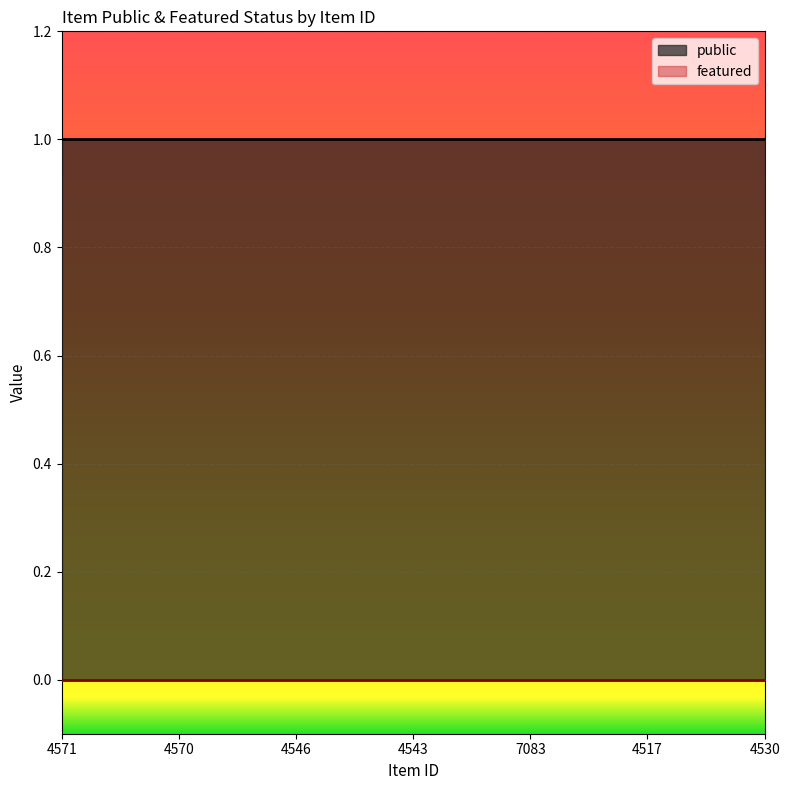

True or false: public and featured cross at least once.

False